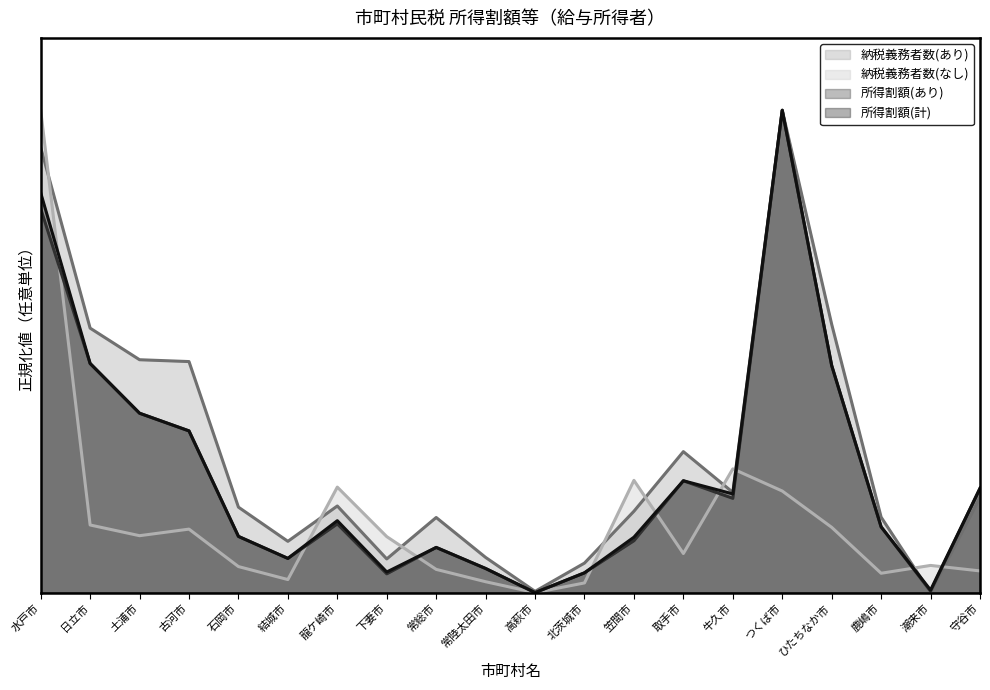

At which category is the sum across all series the highest?

水戸市